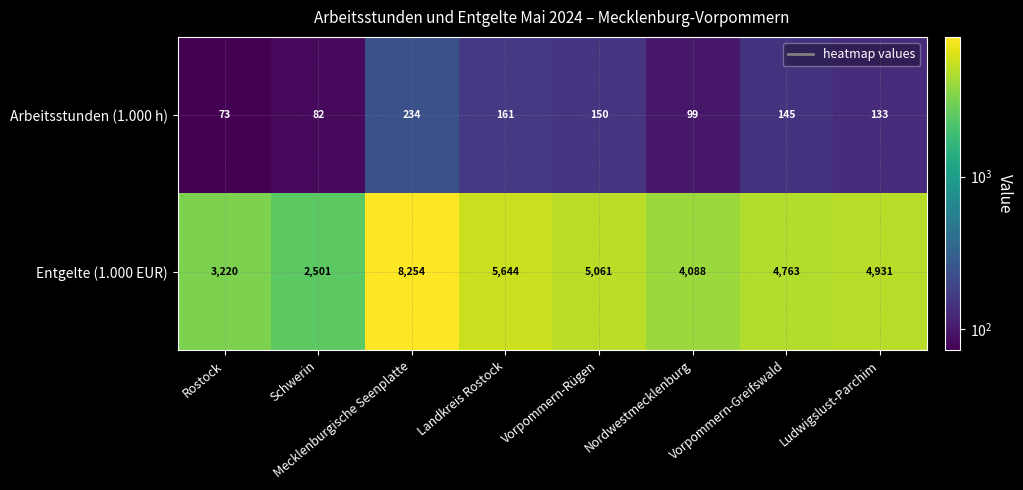

What is the minimum value shown in the chart?

73